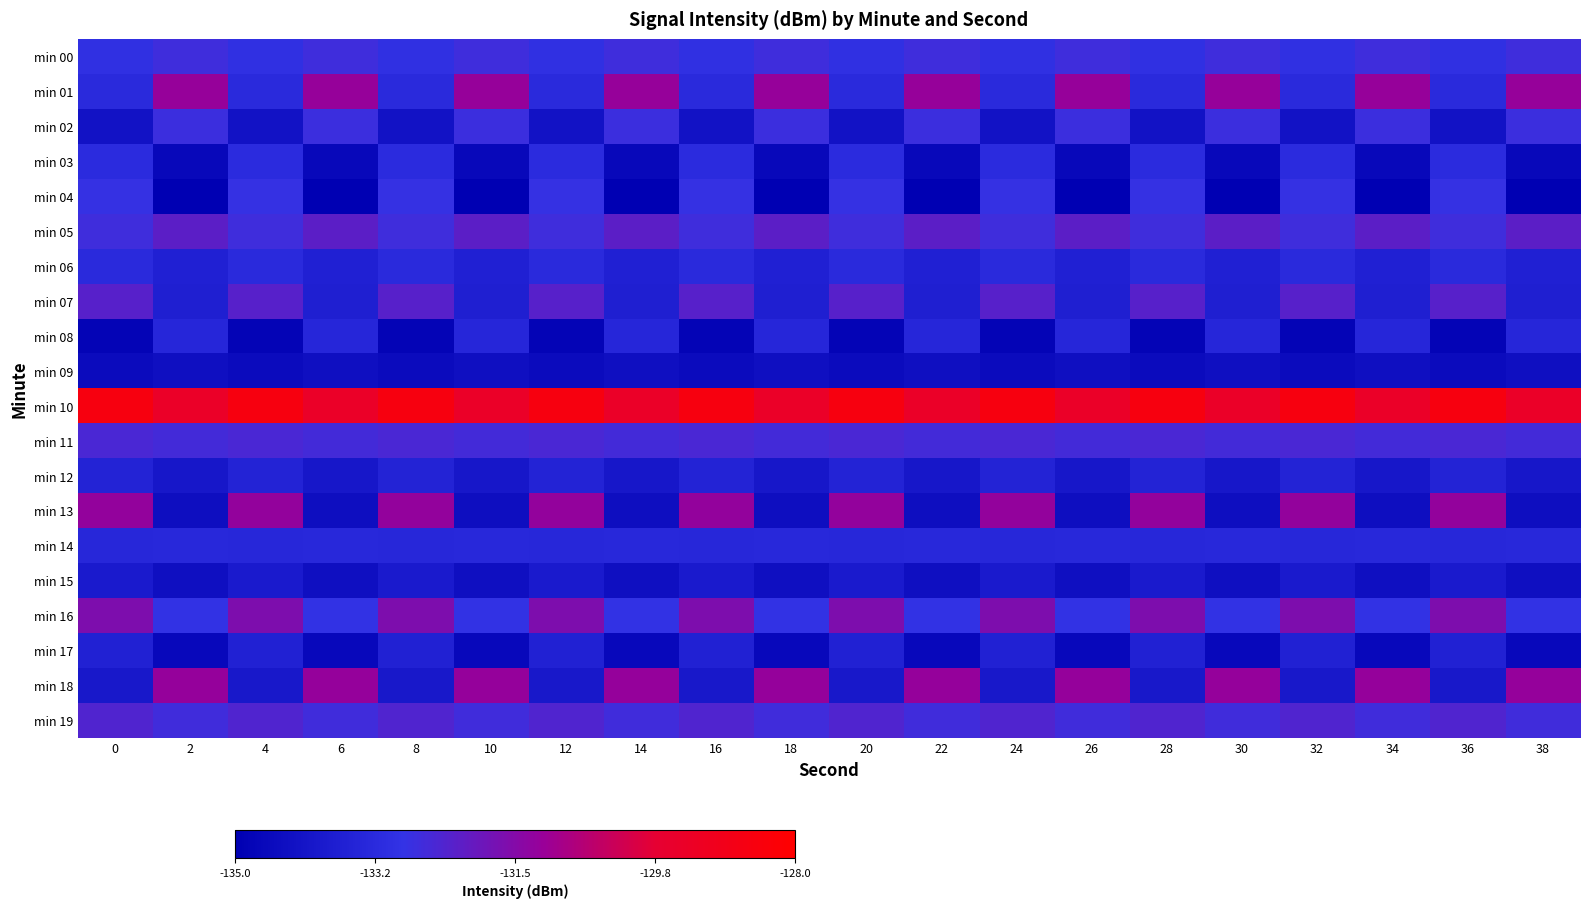

What is the total value across all series at 10?

-2663.2